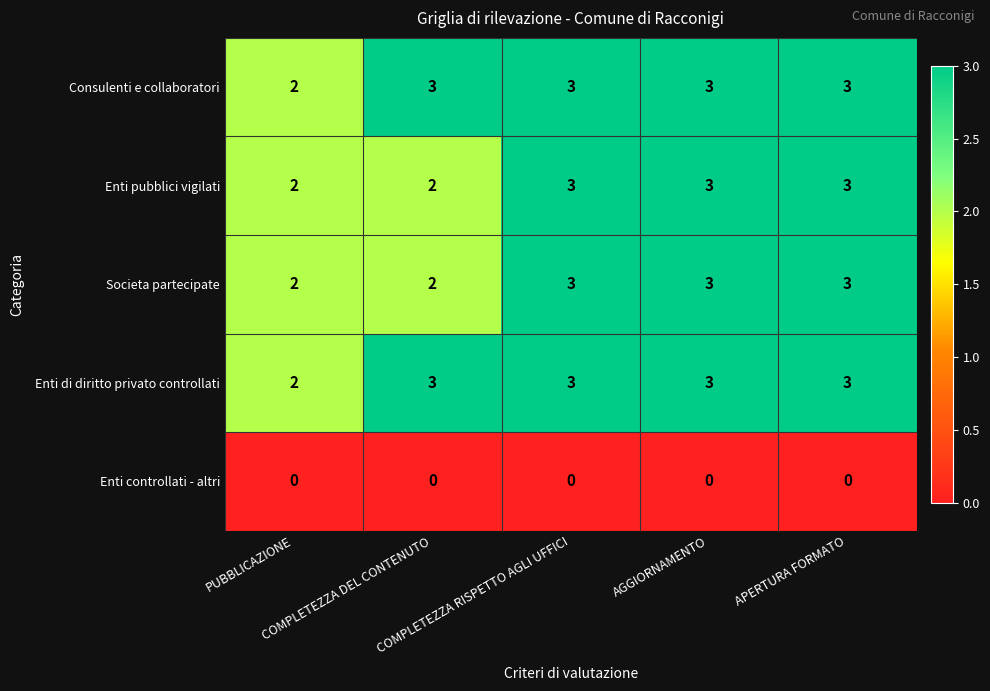

What is the highest value of the Enti di diritto privato controllati series?

3